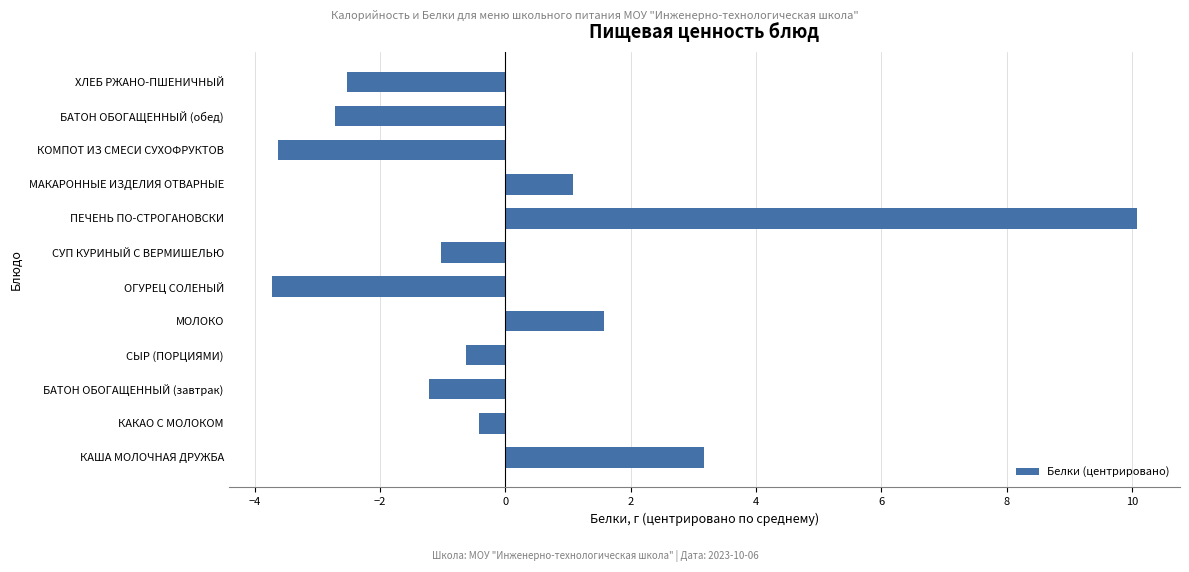

What is the maximum value shown in the chart?

10.1